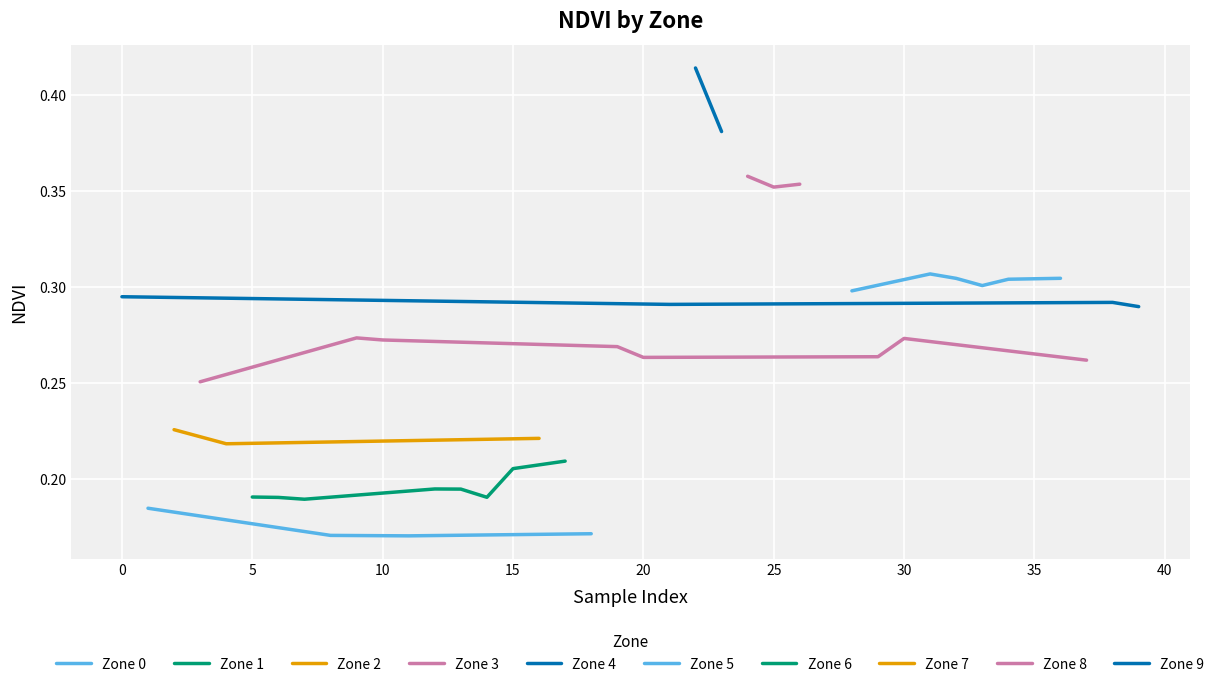

Which has a higher value, 17 or 8?

17